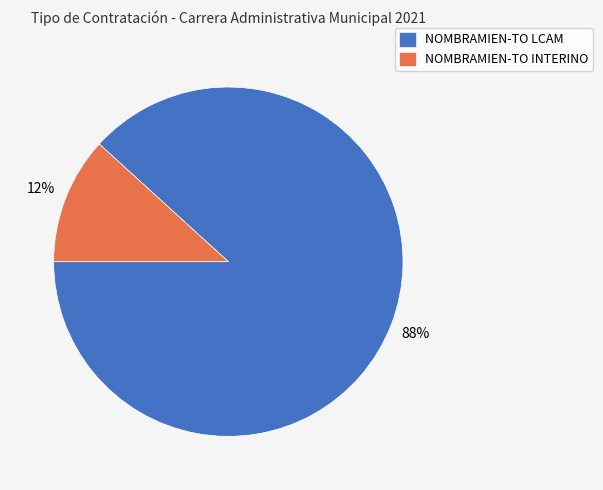

What is the majority slice?

NOMBRAMIEN-TO LCAM